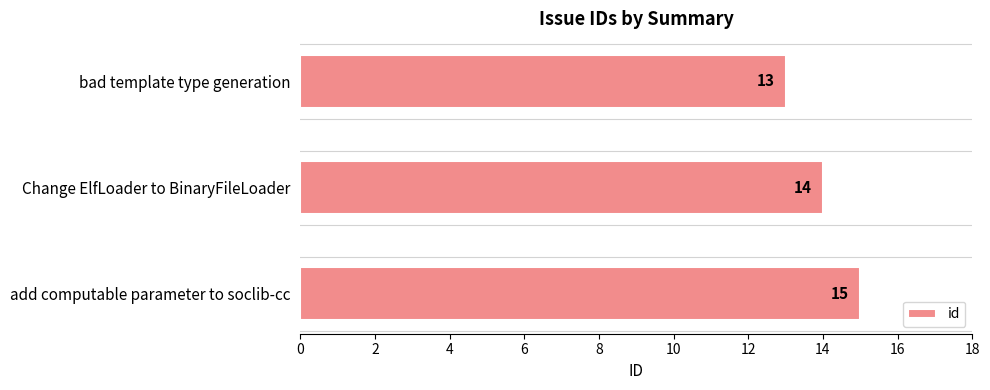

Rank the categories by value from lowest to highest.

bad template type generation, Change ElfLoader to BinaryFileLoader, add computable parameter to soclib-cc